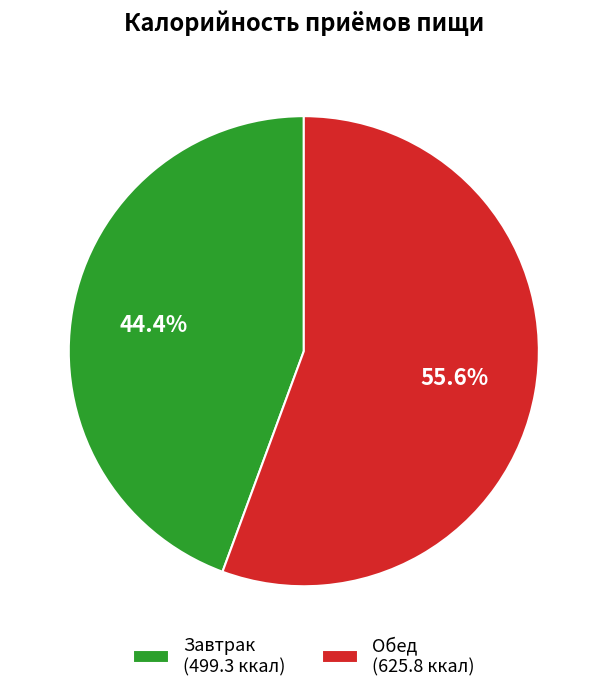

True or false: Обед accounts for 56% of the total.

True